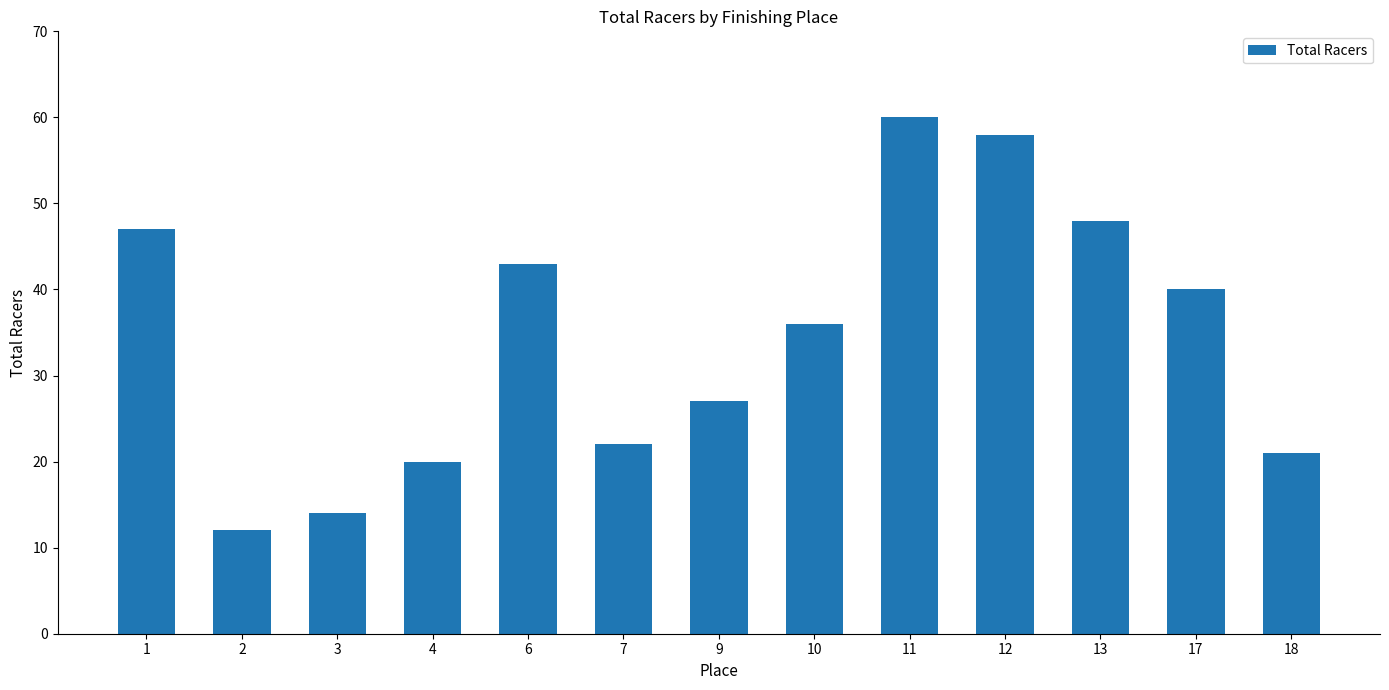

Which label corresponds to the smallest value in the chart?

2